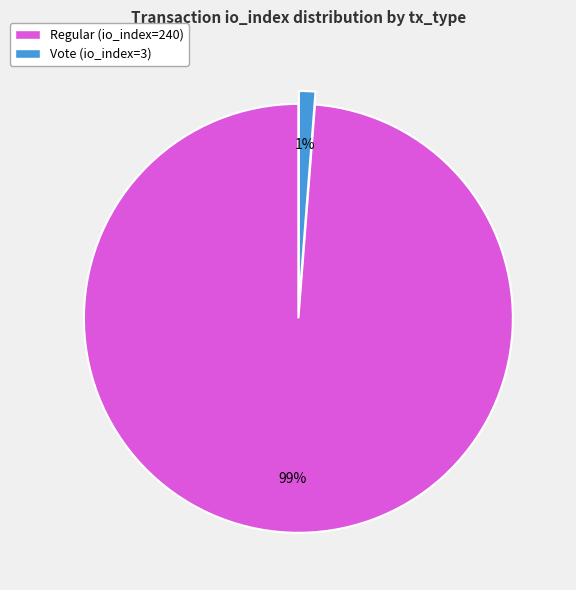

Which has a higher value, Vote (io_index=3) or Regular (io_index=240)?

Regular (io_index=240)